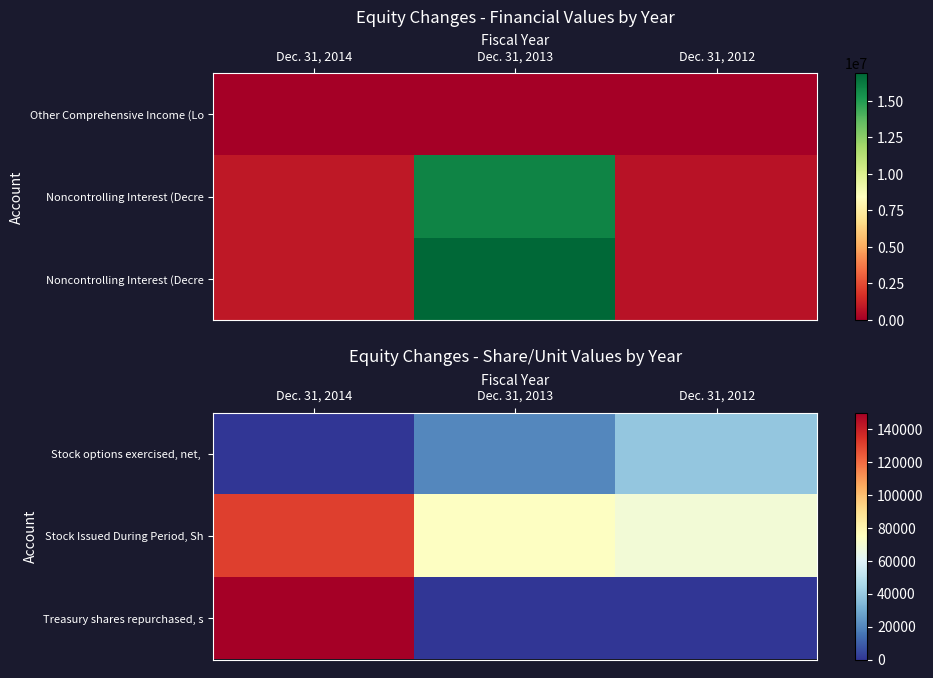

How many data points in Stock Issued During Period, Sh are less than 74297?

1